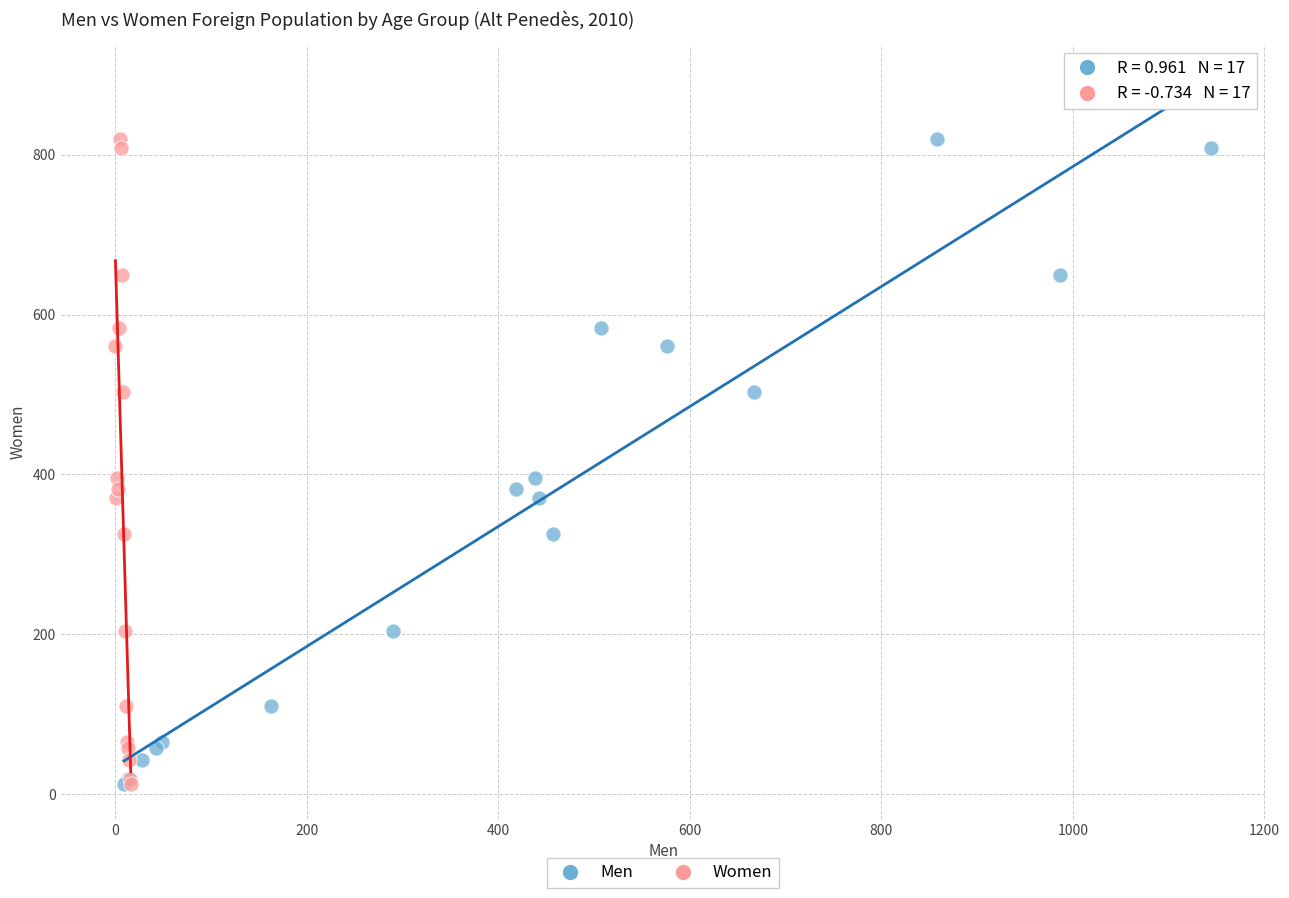

What are all the series names shown in the legend?

Men, Women